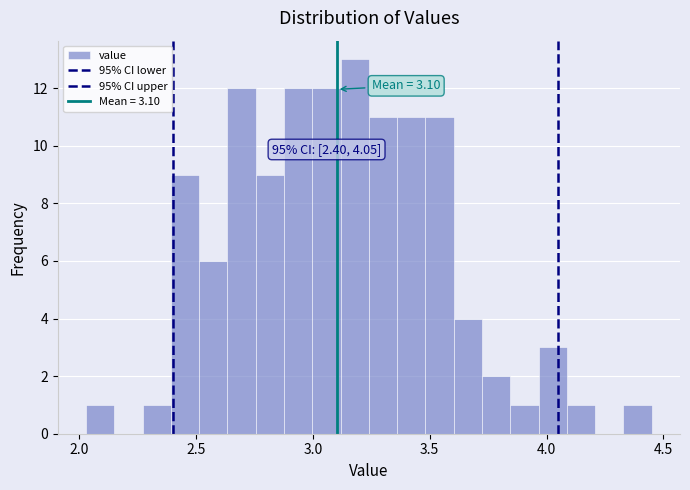

Read against the x-axis, roughly where is the centre of the tallest bar?

3.20